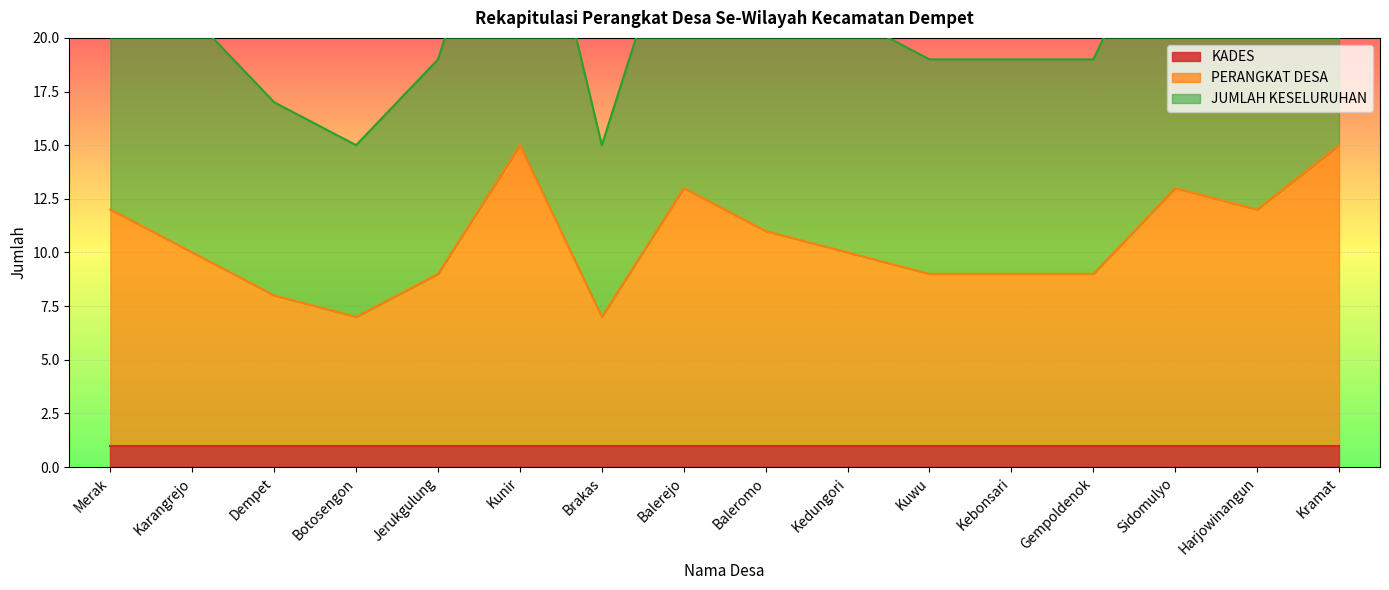

Is it true that PERANGKAT DESA equals 4 at Kebonsari?

False